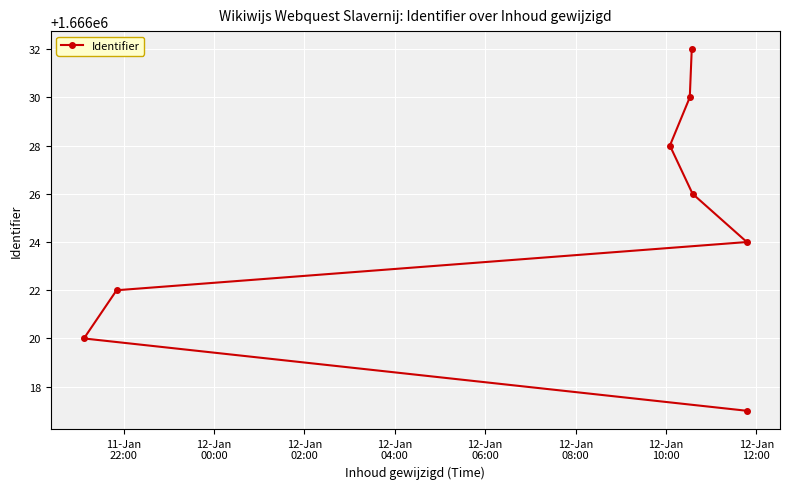

True or false: there are more than 1 points higher than both neighbors.

False